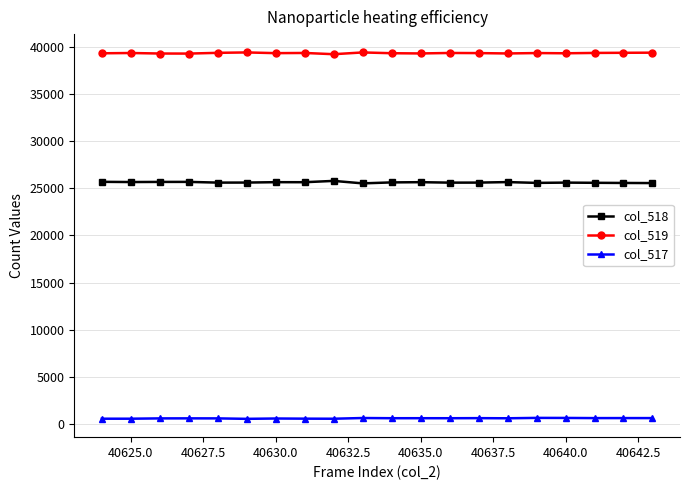

At how many categories does at least one series exceed 7890?

20